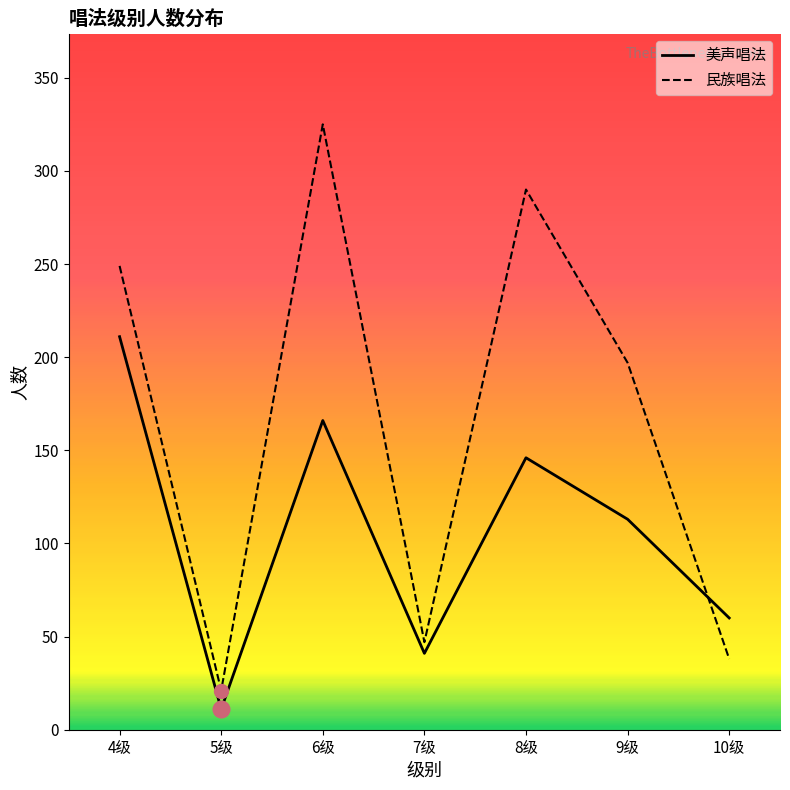

Is this an area chart (filled region under the line)?

No